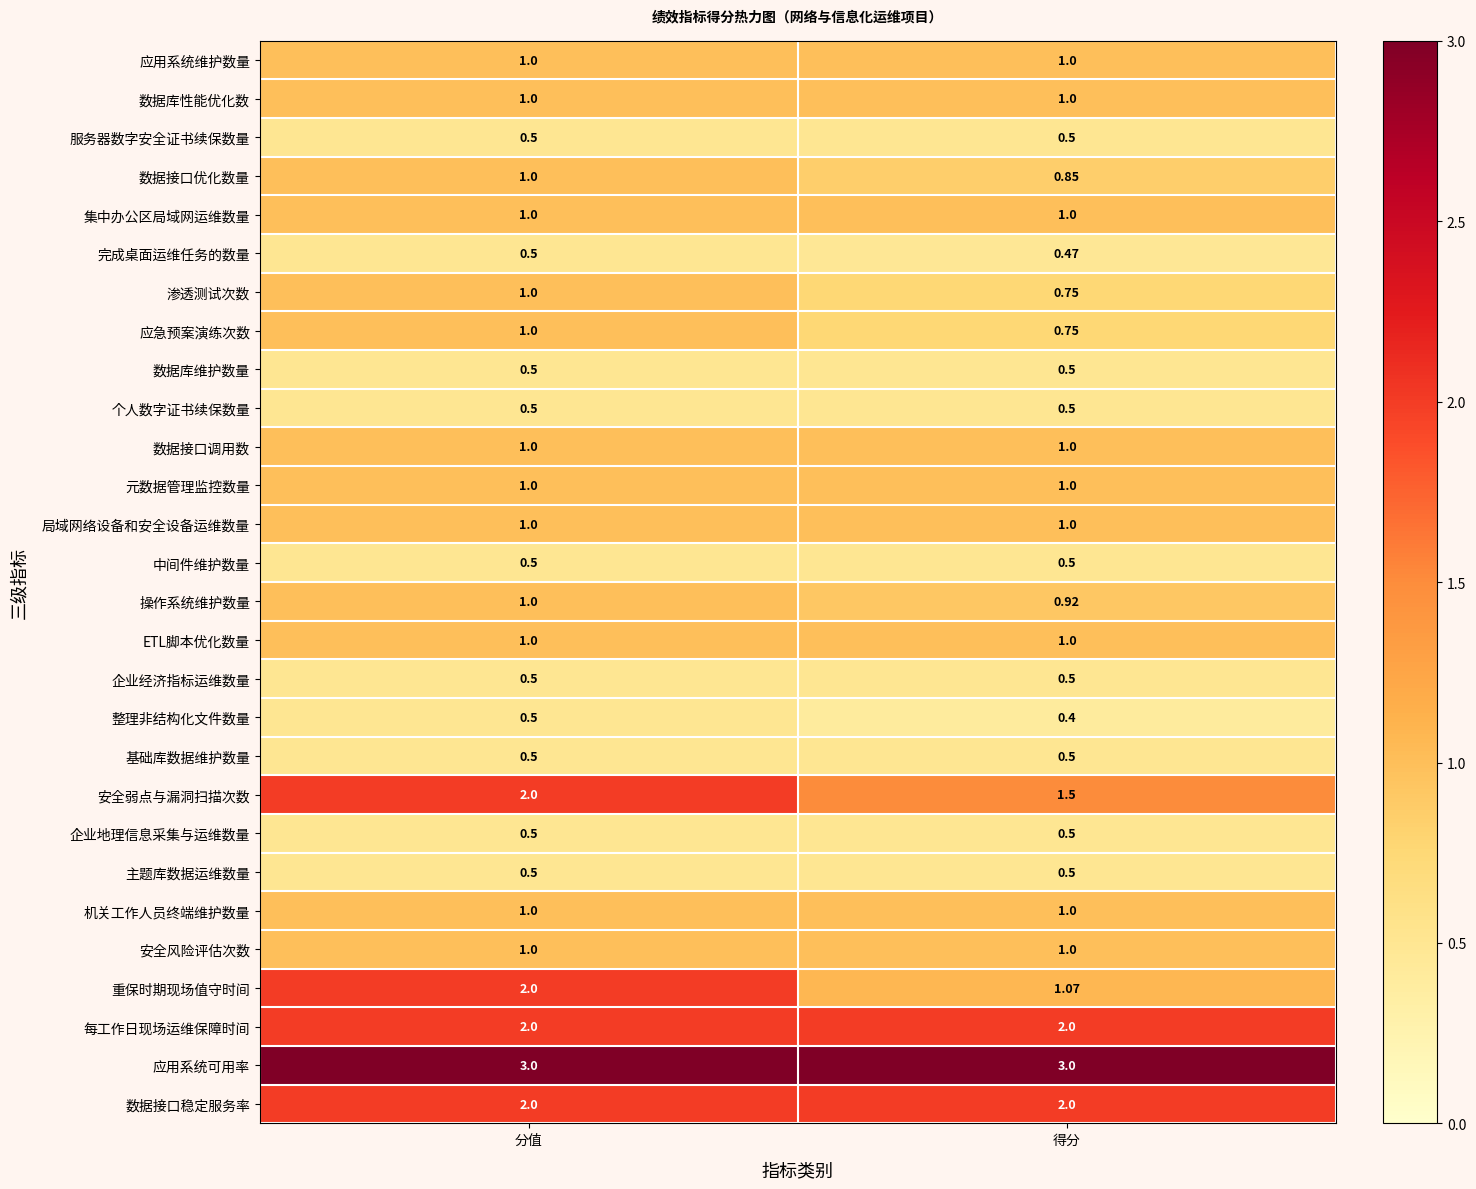

Which series has the largest total across all categories?

应用系统可用率